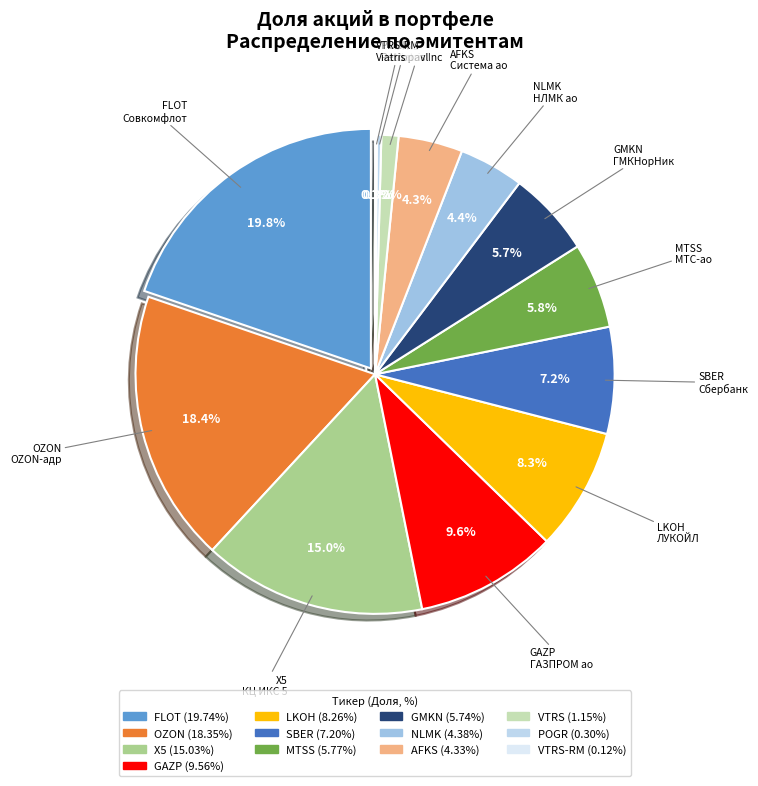

Is it true that NLMK is 4% of the pie?

True